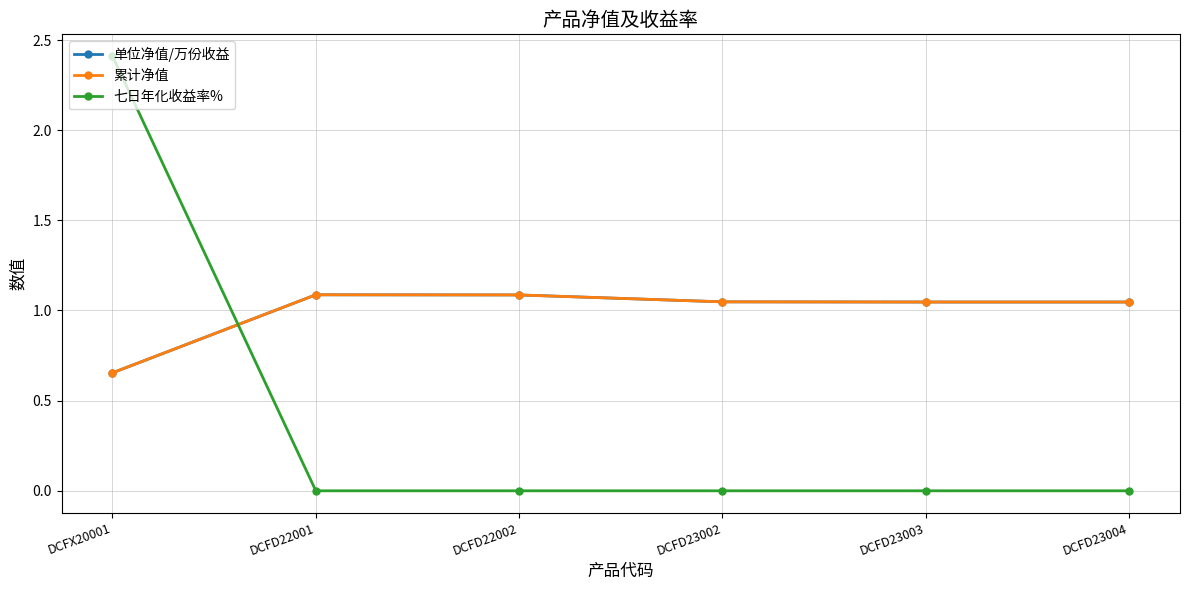

True or false: 单位净值/万份收益 and 七日年化收益率% cross at least once.

True